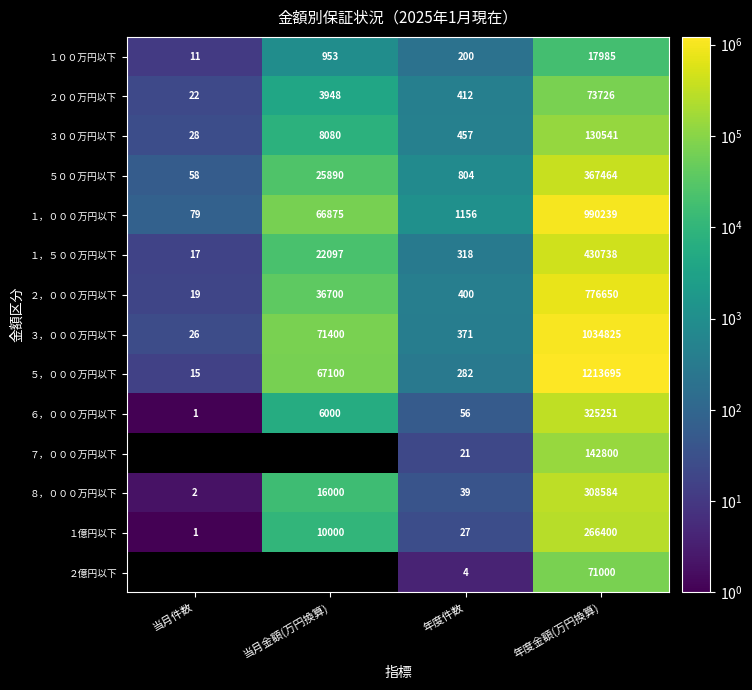

The value of ８，０００万円以下 at 当月金額(万円換算) is 27354. True or false?

False